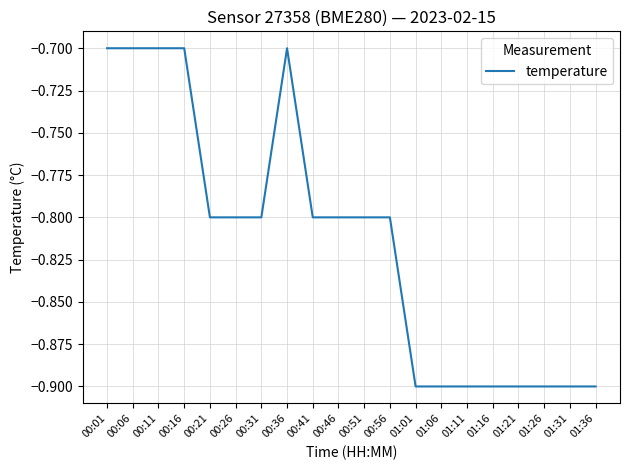

What position from the right is 01:26?

3